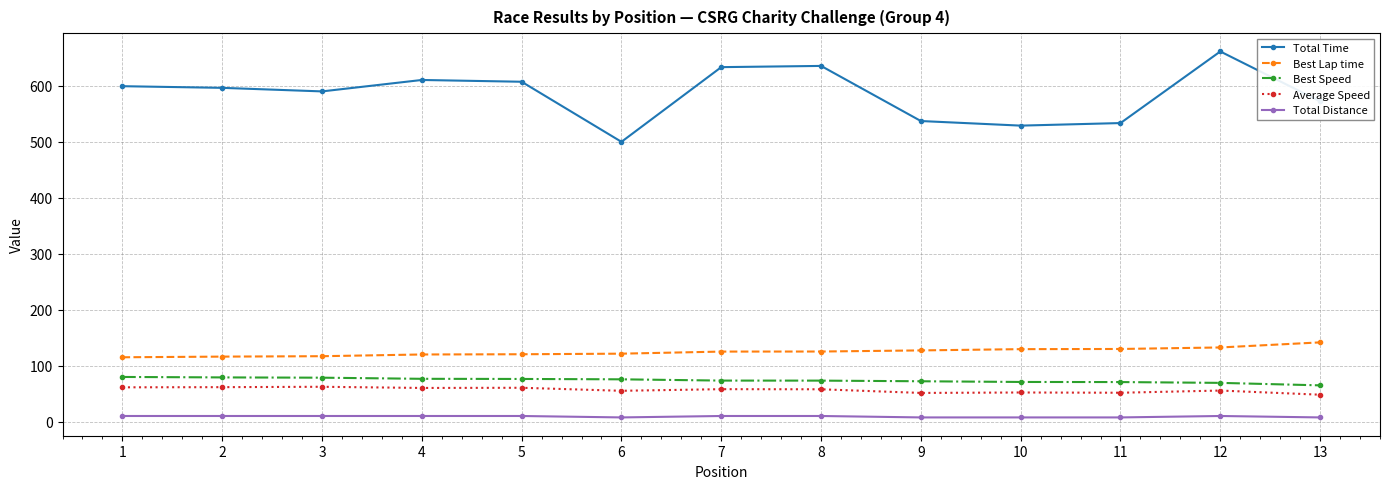

Which series has the largest total across all categories?

Total Time